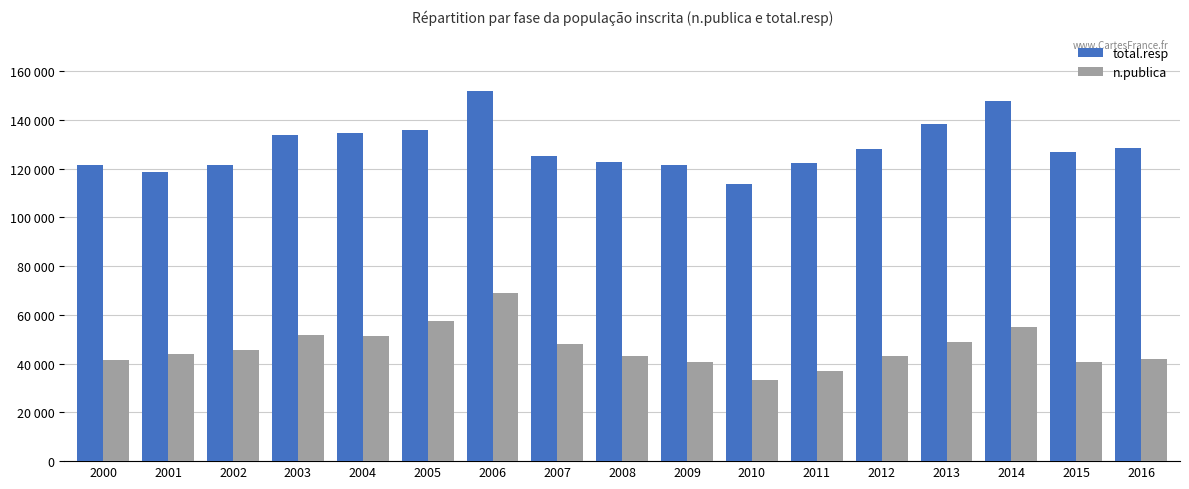

True or false: total.resp has a value of 57464 at 2009.

False